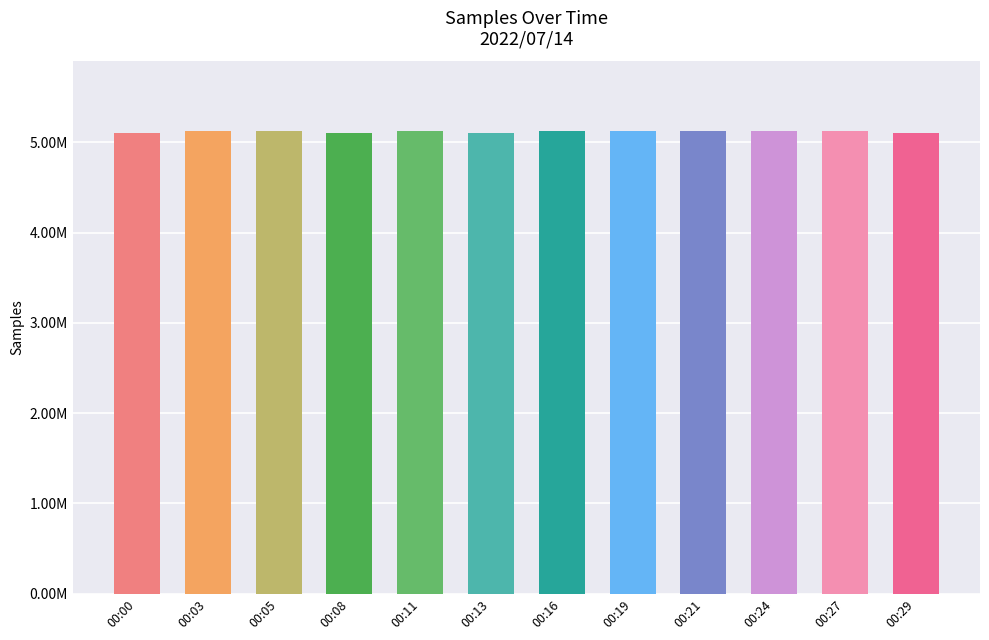

Rank the categories by value from lowest to highest.

00:08, 00:00, 00:29, 00:13, 00:27, 00:16, 00:05, 00:19, 00:03, 00:11, 00:24, 00:21